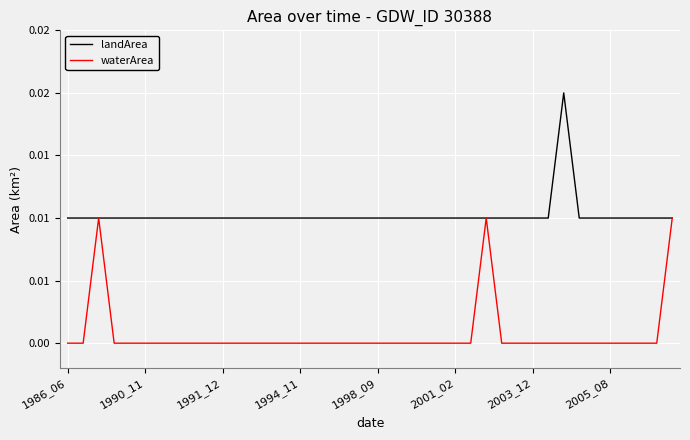

Which label corresponds to the smallest value in the chart?

1986_06